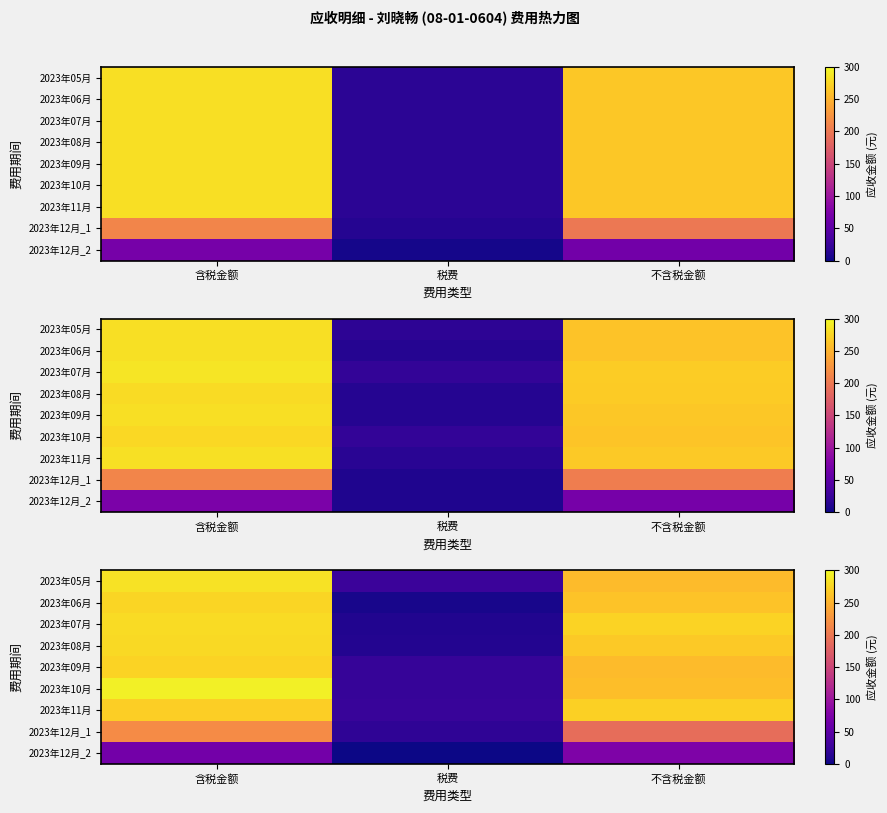

Is the value of 2023年05月 at 不含税金额 greater than the value of 2023年06月 at 税费?

Yes